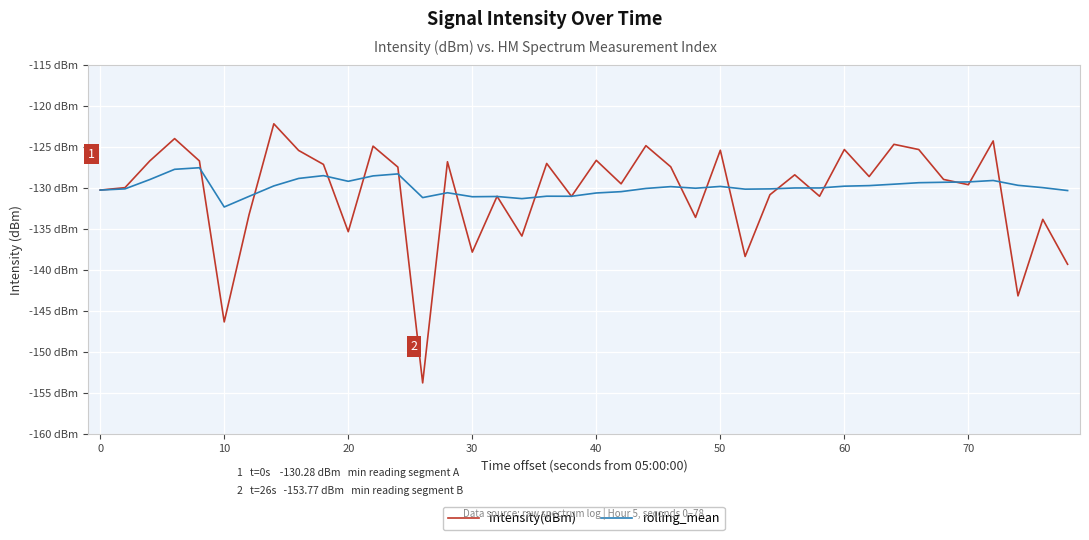

What is the smallest value displayed?

-153.8